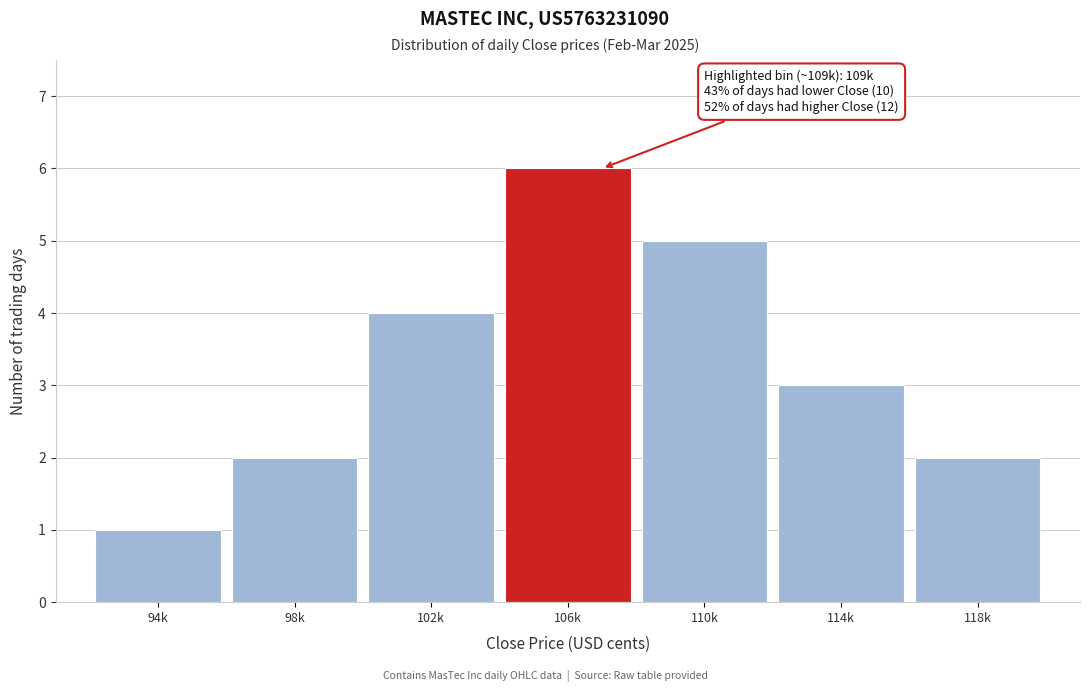

Reading left to right, transcribe all the data shown in this chart.

94k=1	98k=2	102k=4	106k=6	110k=5	114k=3	118k=2